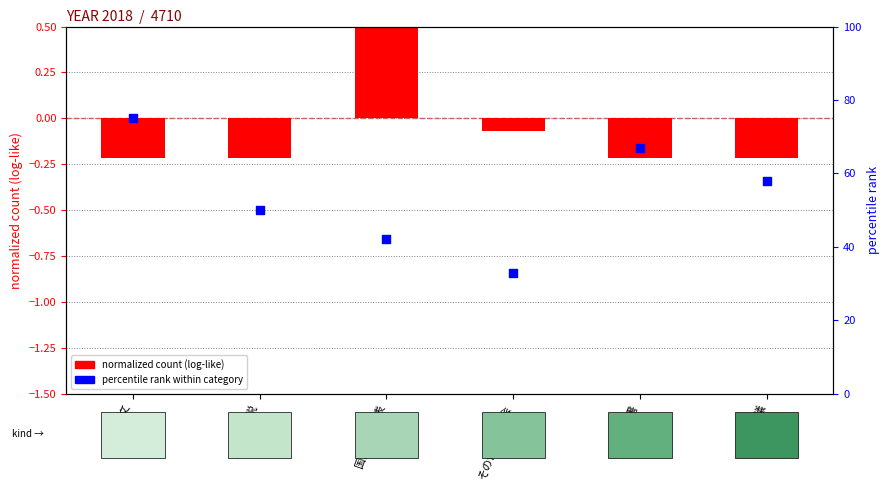

Which series reaches the maximum Y coordinate?

percentile rank within category